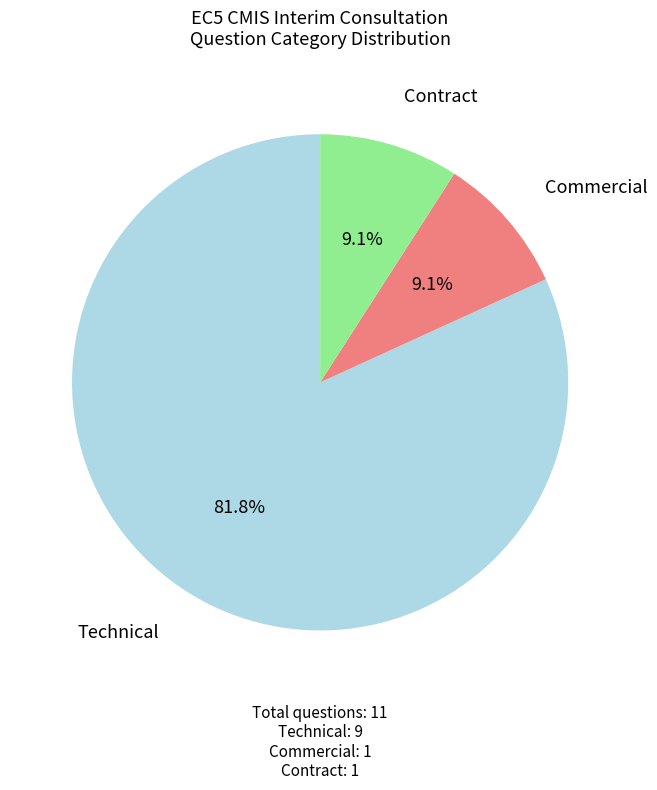

Does any single category account for the majority?

Yes